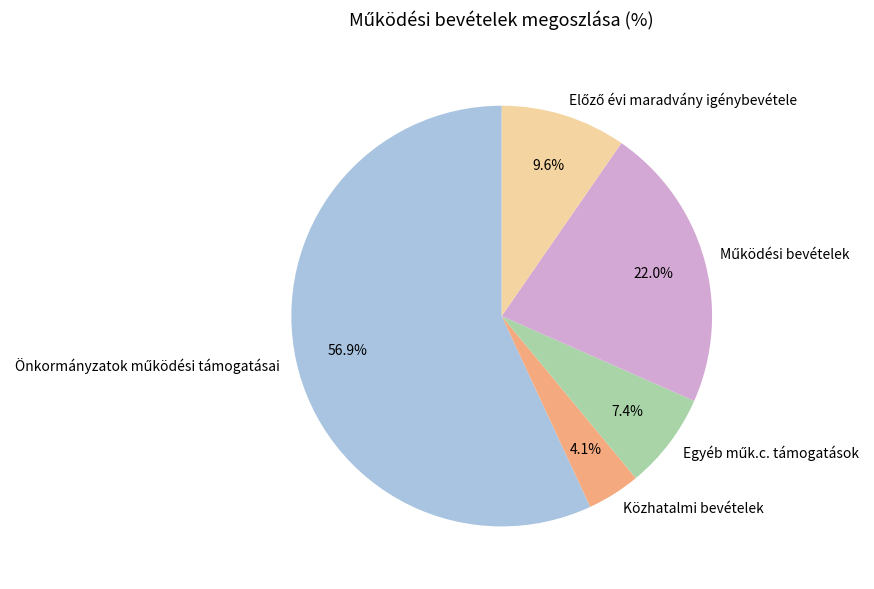

Which slice is the smallest?

Közhatalmi bevételek